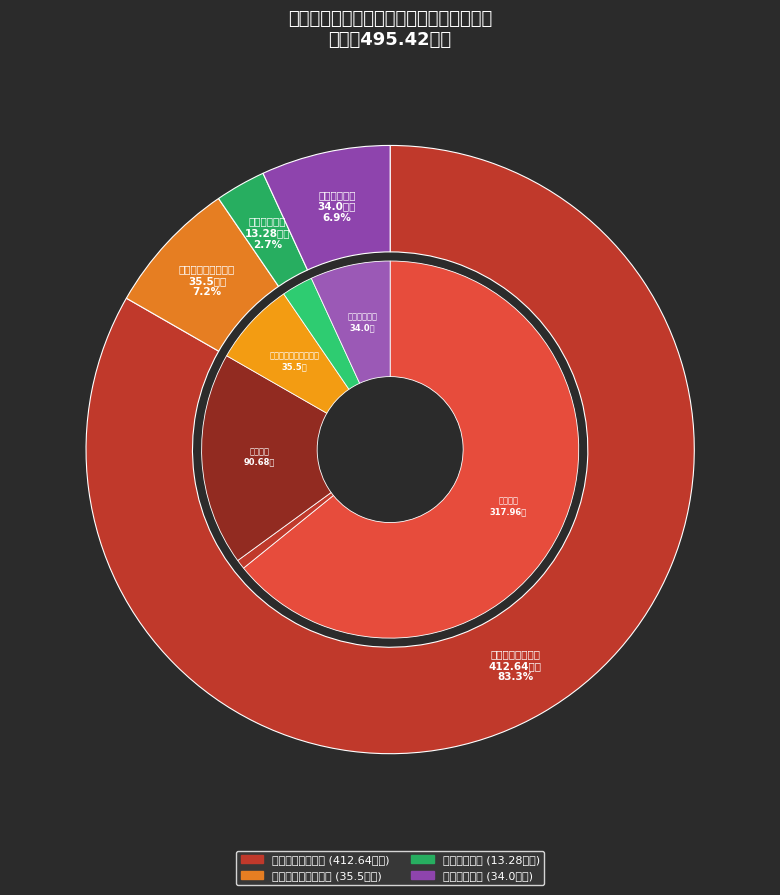

How many slices are in this pie chart?

4